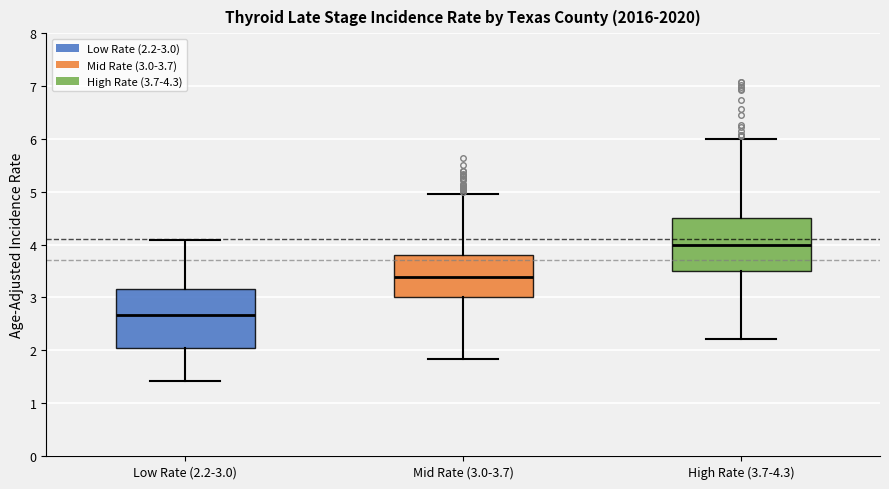

Comparing the boxes themselves (not the whiskers), which one is the tallest?

Low Rate (2.2-3.0)